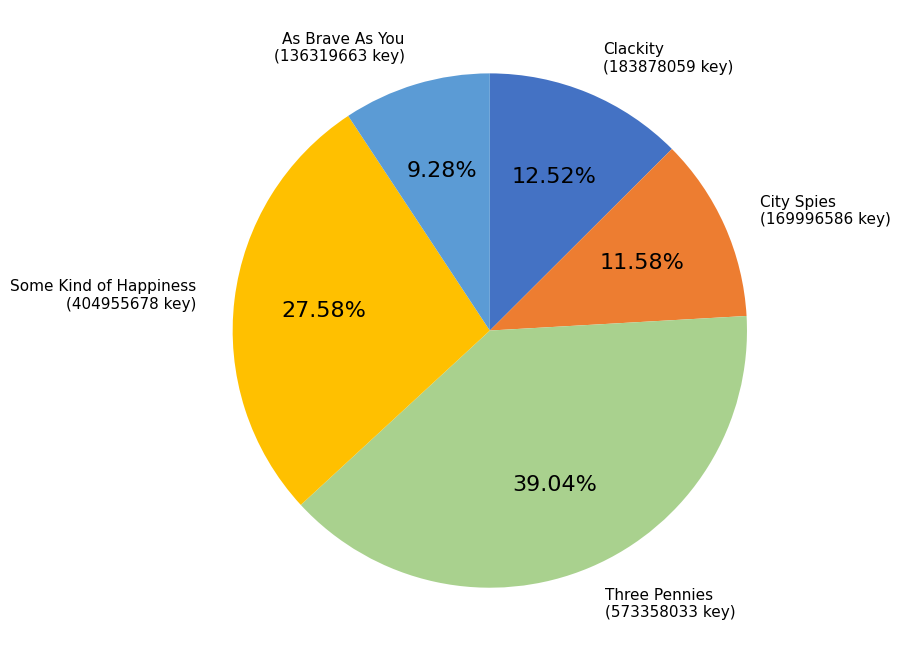

Does any single category account for the majority?

No